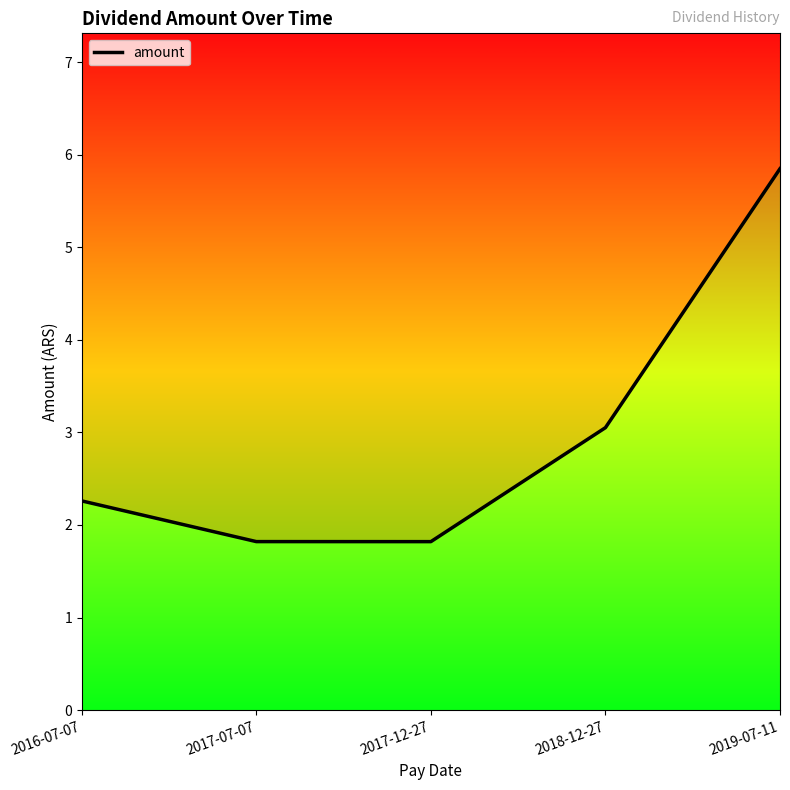

How many categories are shown in the chart?

5